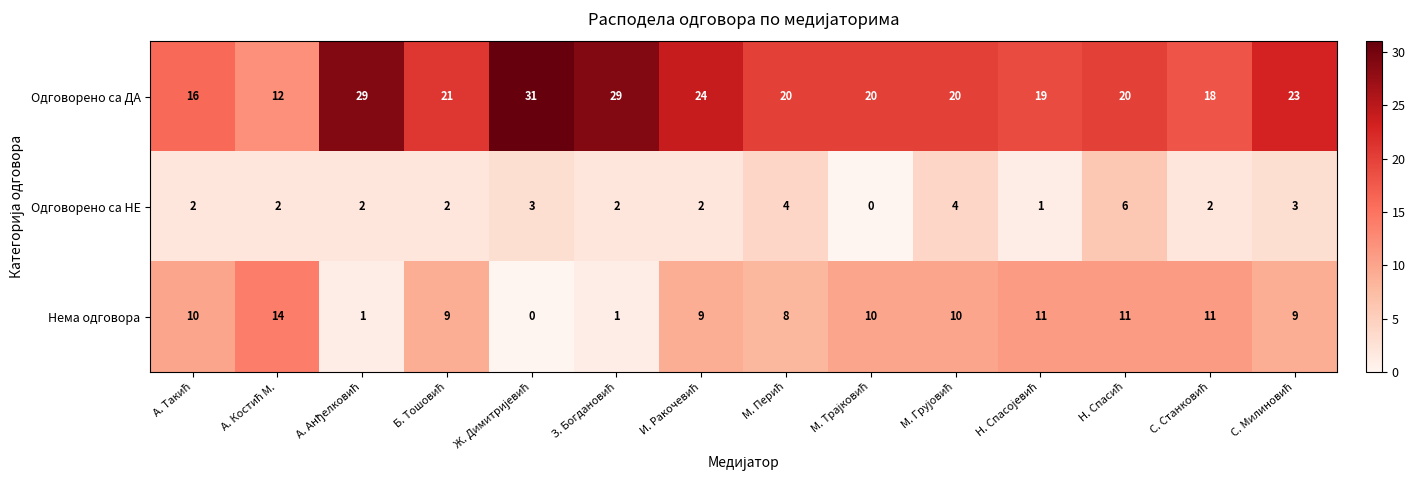

Rank the series by their average value, from highest to lowest.

Одговорено са ДА, Нема одговора, Одговорено са НЕ